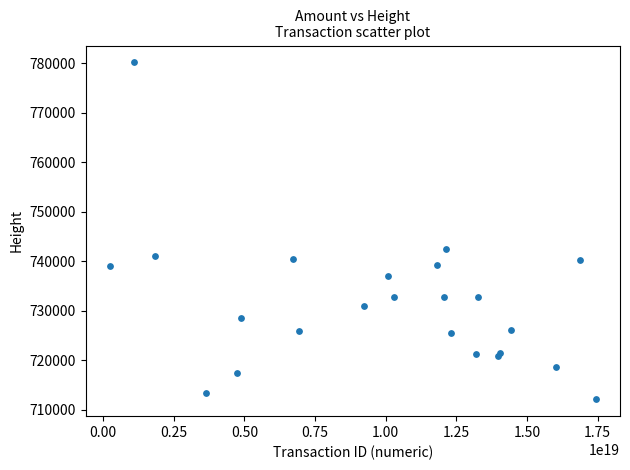

What Y value in the scatter plot is closest to 746120?

742520